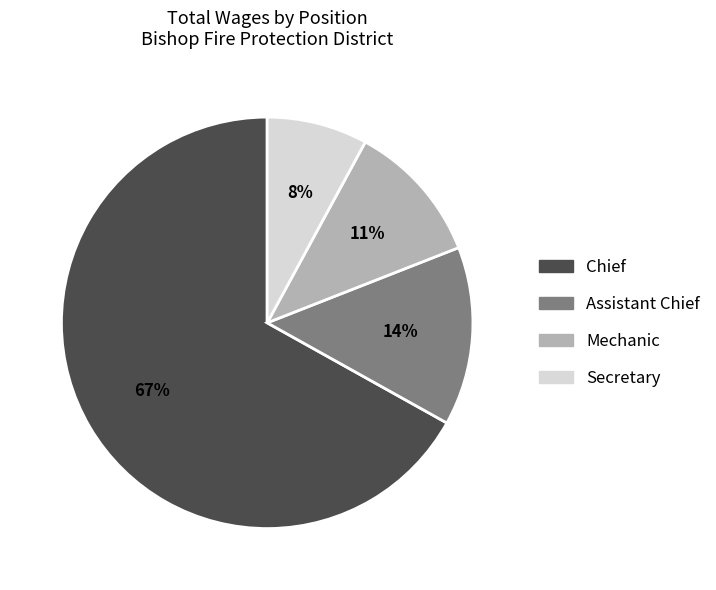

Which category has the biggest portion of the pie?

Chief